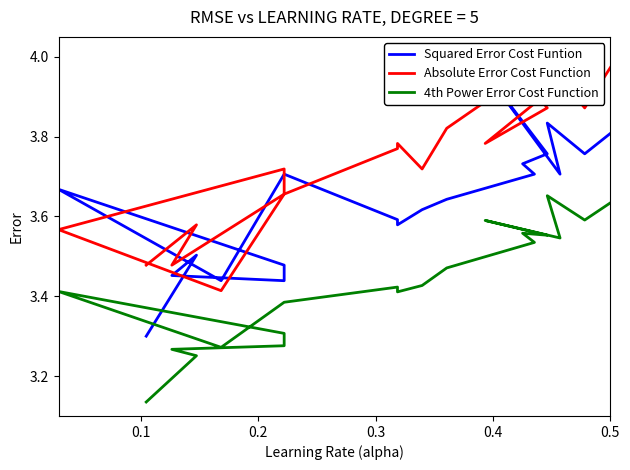

How many series are shown in this chart?

3